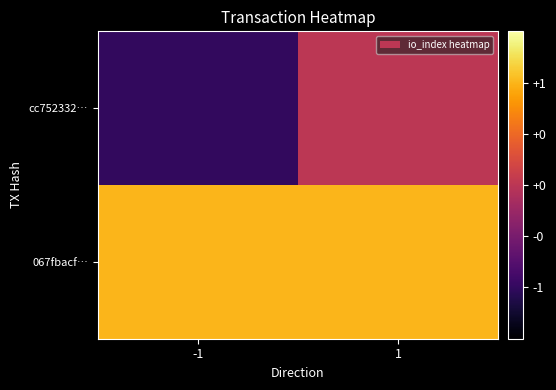

Reading left to right, list all the values displayed in this chart.

cc752332…: -1=-1	1=0
067fbacf…: -1=1	1=1